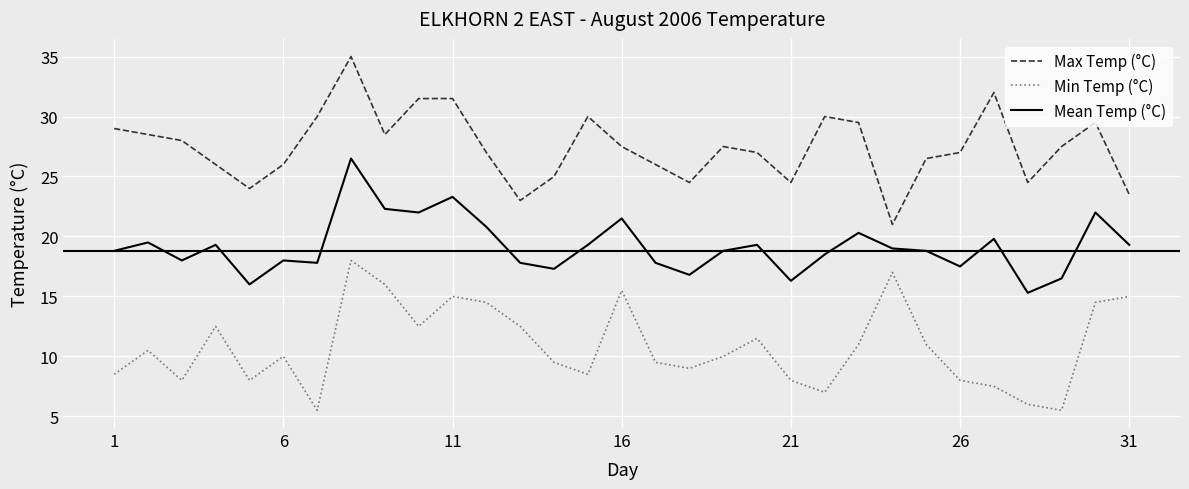

What is the difference between the maximum and minimum values in the Max Temp (°C) series?

14.0